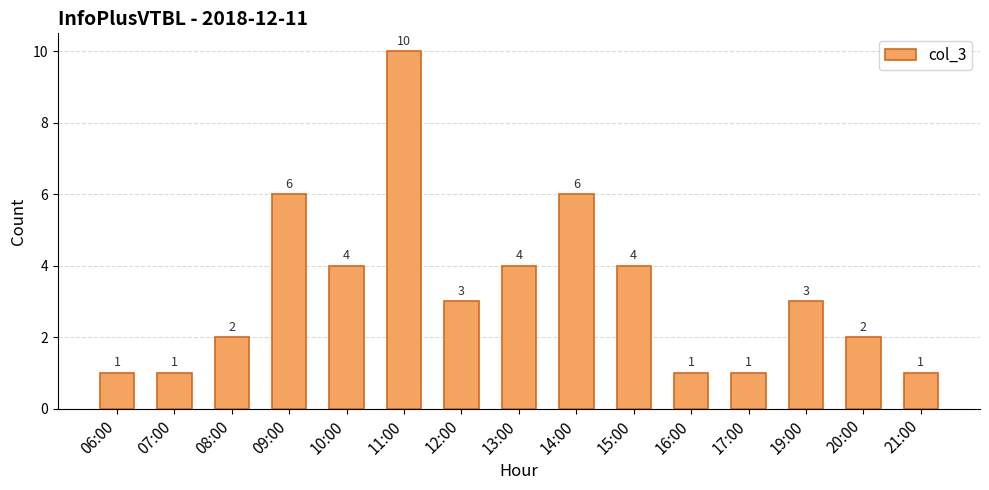

Are the bars grouped side by side (vs. stacked)?

No